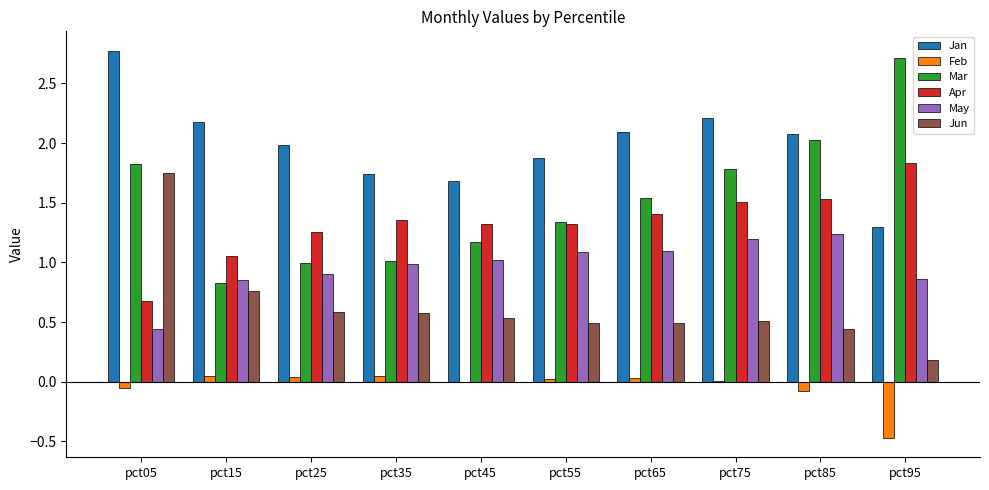

What is the sum of all Mar values?

15.2